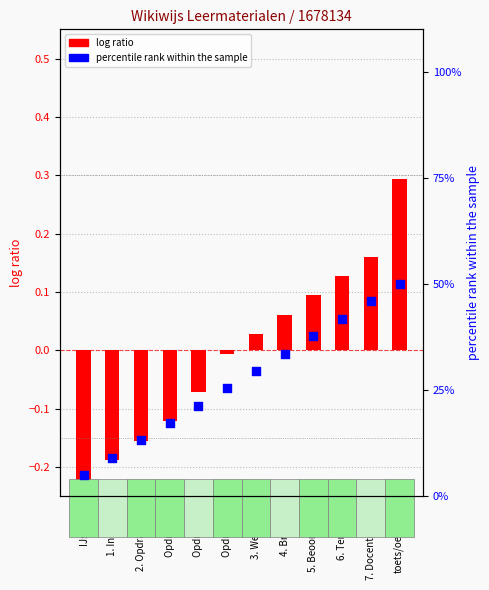

Which series has the widest spread of Y values?

log ratio